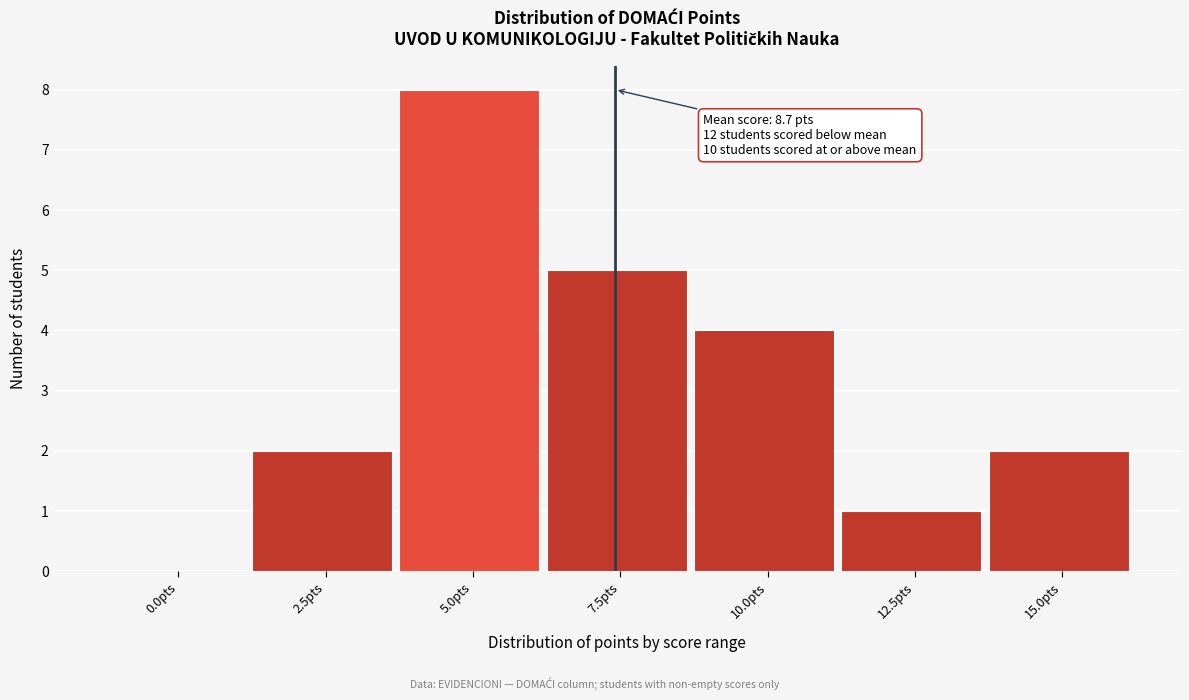

Reading right to left, list all the values displayed in this chart.

15.0pts=2	12.5pts=1	10.0pts=4	7.5pts=5	5.0pts=8	2.5pts=2	0.0pts=0